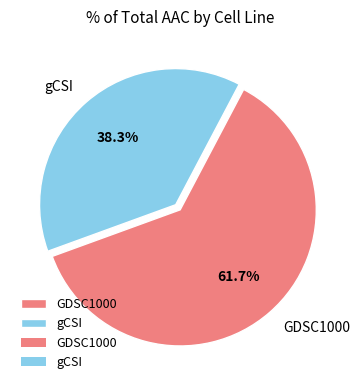

To the nearest percent, what is the difference between the GDSC1000 and gCSI slice percentages?

23%